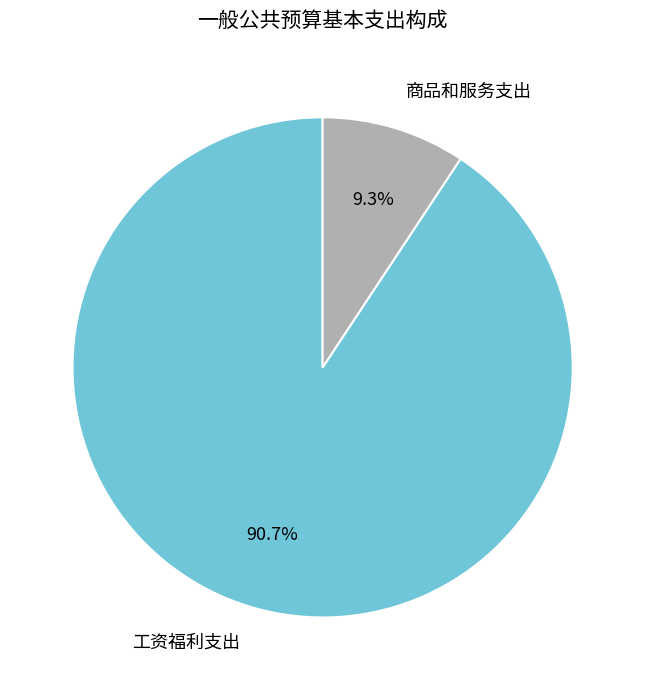

How many slices are in this pie chart?

2